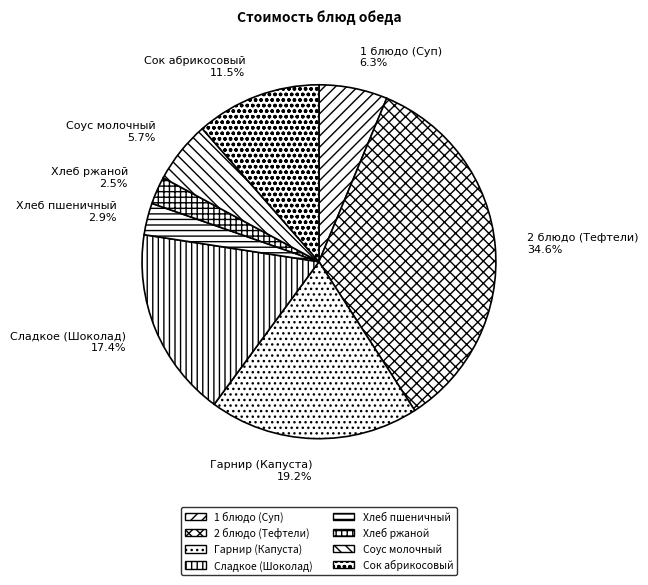

Is there any slice that represents more than half of the pie?

No